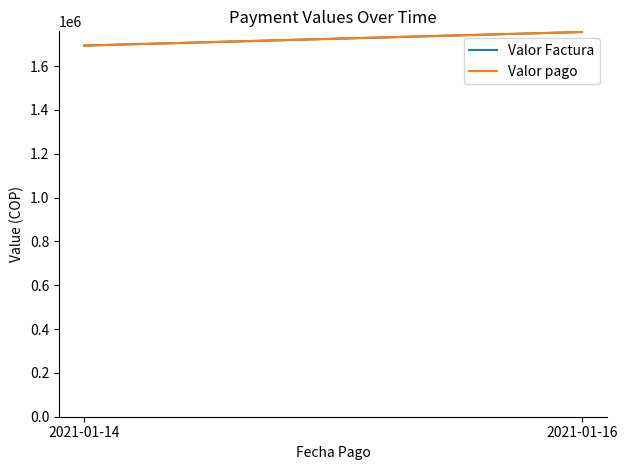

What are all the series names shown in the legend?

Valor Factura, Valor pago